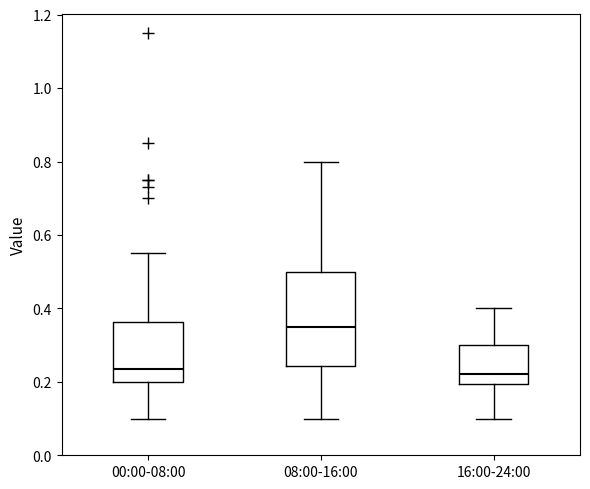

Reading left to right, read every box against the y-axis: the position of its median line, the range the box covers, and the ends of its whiskers. The values are not printed on the chart, so give them approximately, as read against the axis.

00:00-08:00: median 0.24, box 0.20 to 0.36, whiskers 0.10 to 0.56
08:00-16:00: median 0.36, box 0.24 to 0.50, whiskers 0.10 to 0.80
16:00-24:00: median 0.22, box 0.20 to 0.30, whiskers 0.10 to 0.40